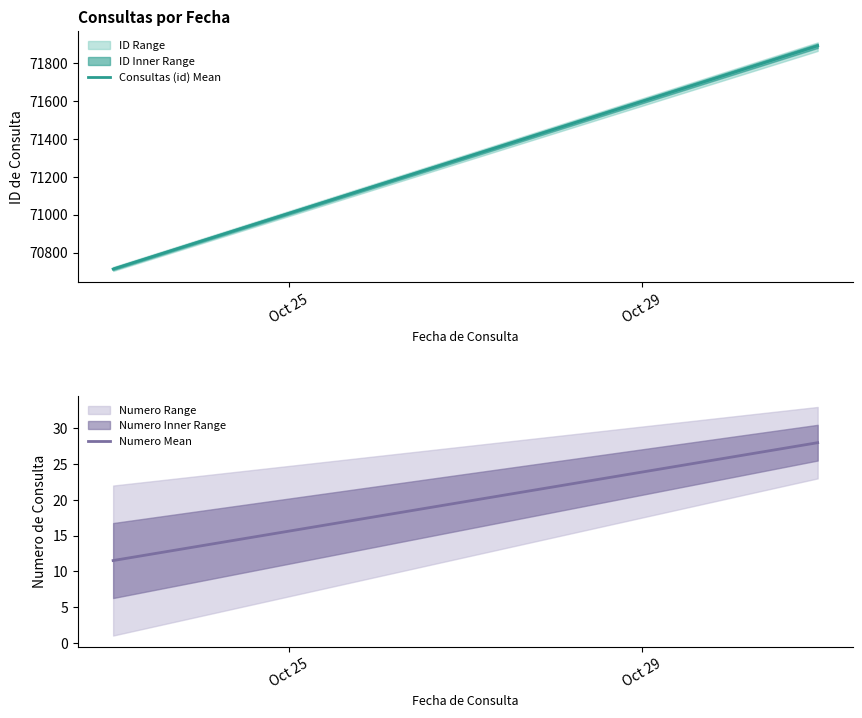

Is this an area chart (filled region under the line)?

No